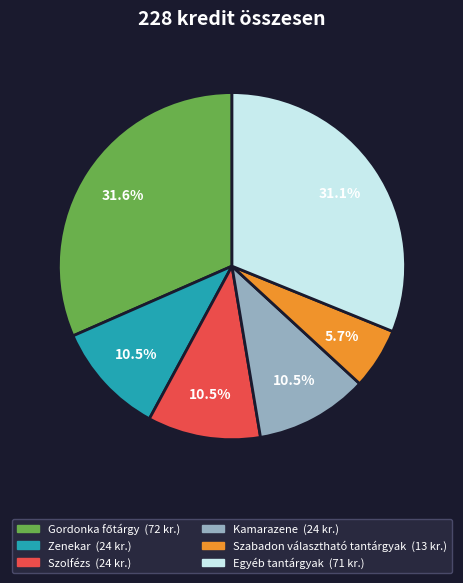

Does any single category account for the majority?

No